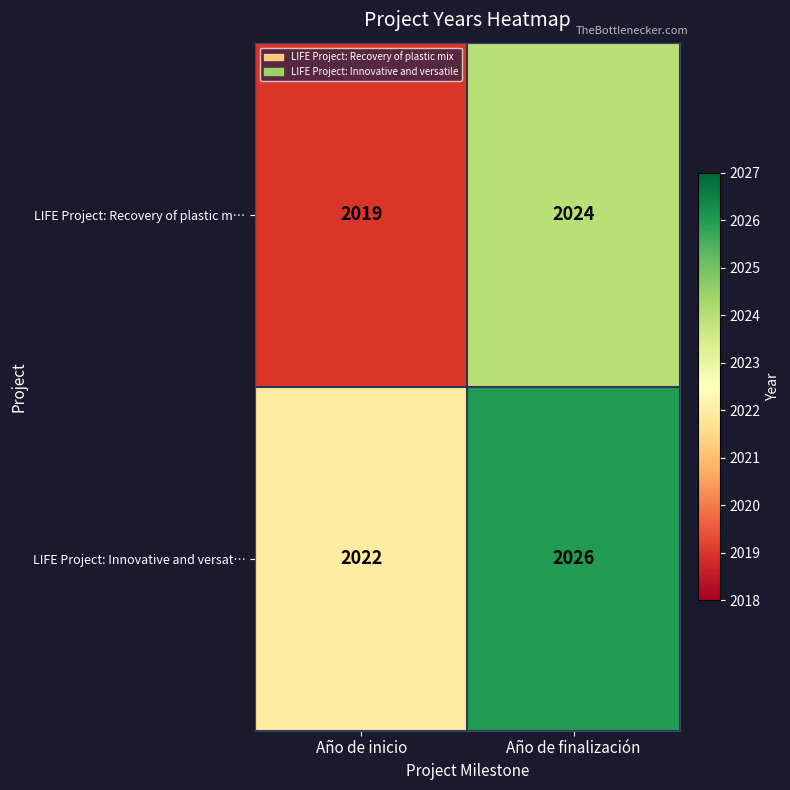

What is the difference between the LIFE Project: Recovery of plastic m… values at Año de finalización and Año de inicio?

5